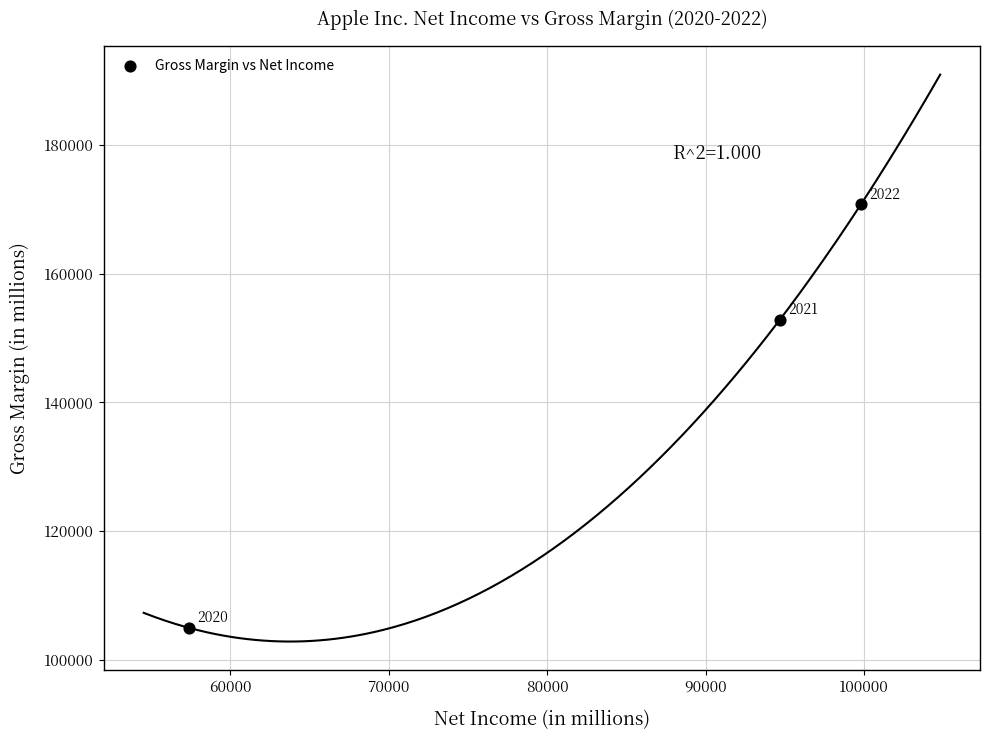

What Y value in the scatter plot is closest to 137869?

152836